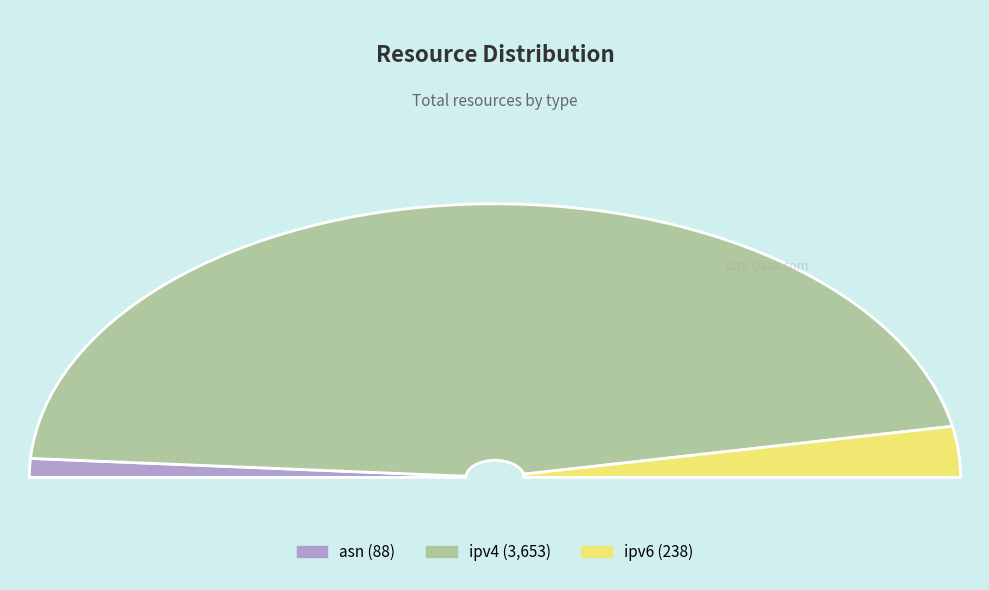

Rank the categories by value from lowest to highest.

asn, ipv6, ipv4